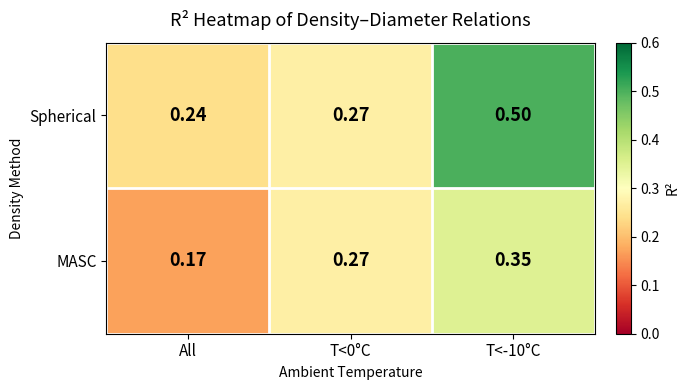

Which series has the largest range (max minus min)?

Spherical